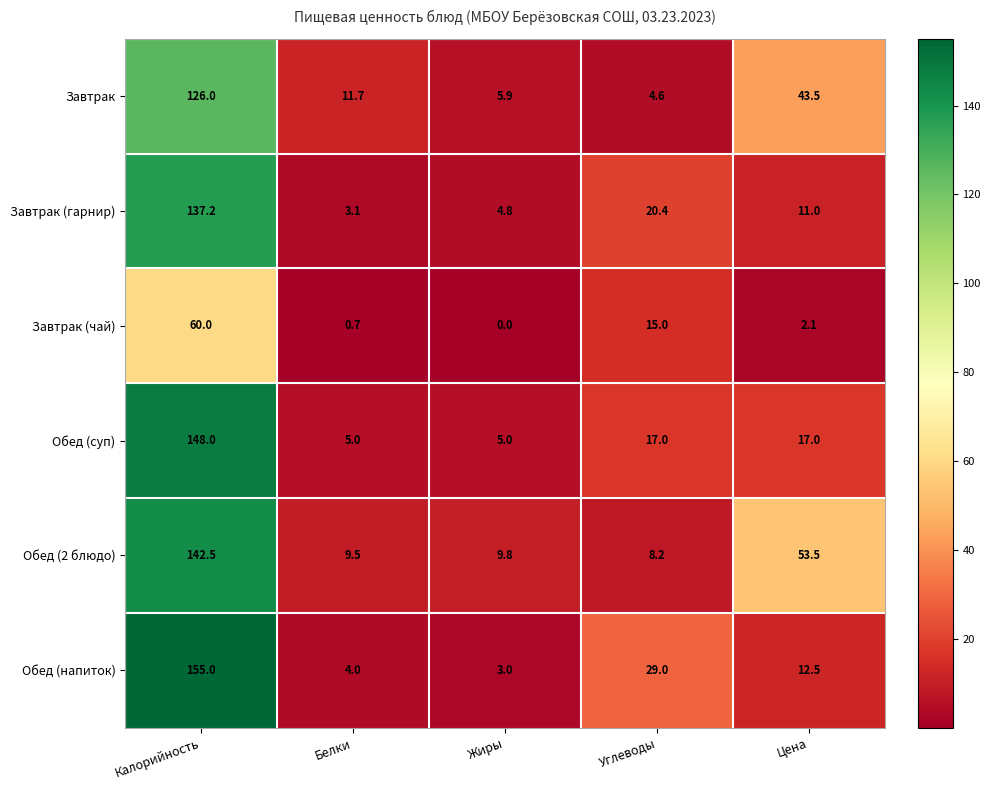

Which series has the largest range (max minus min)?

Обед (напиток)